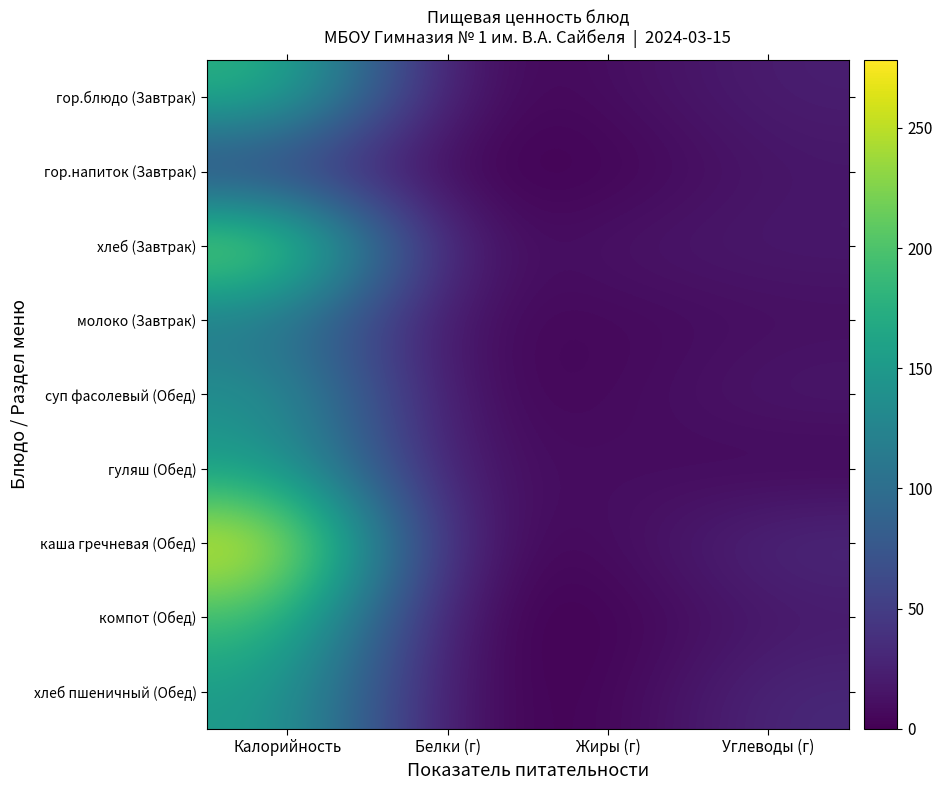

Which series has the largest total across all categories?

каша гречневая (Обед)